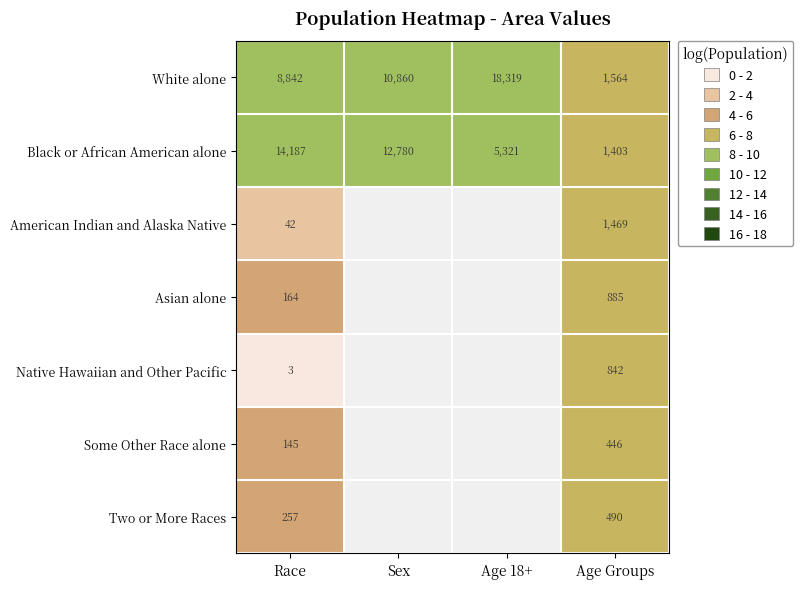

Count the number of data series in this chart.

7